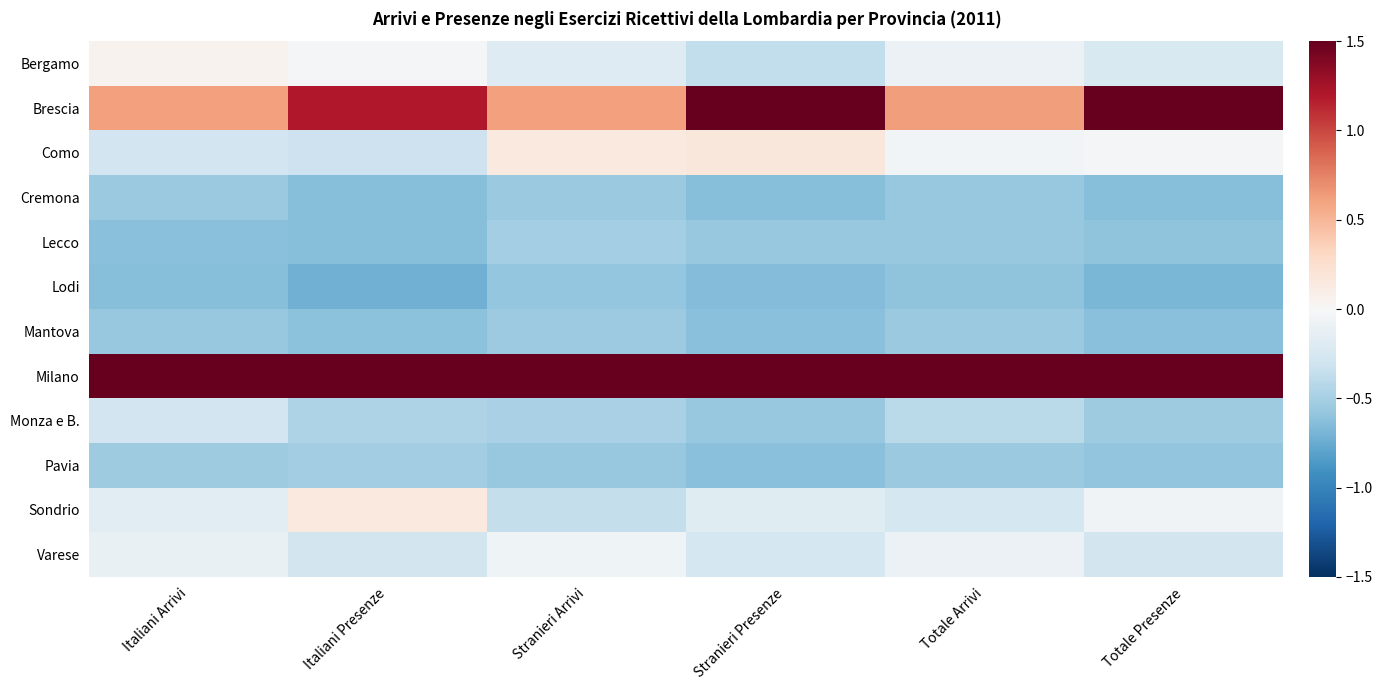

List the series in order of their peak value, highest first.

Milano, Brescia, Como, Sondrio, Bergamo, Varese, Monza e B., Lecco, Pavia, Mantova, Cremona, Lodi